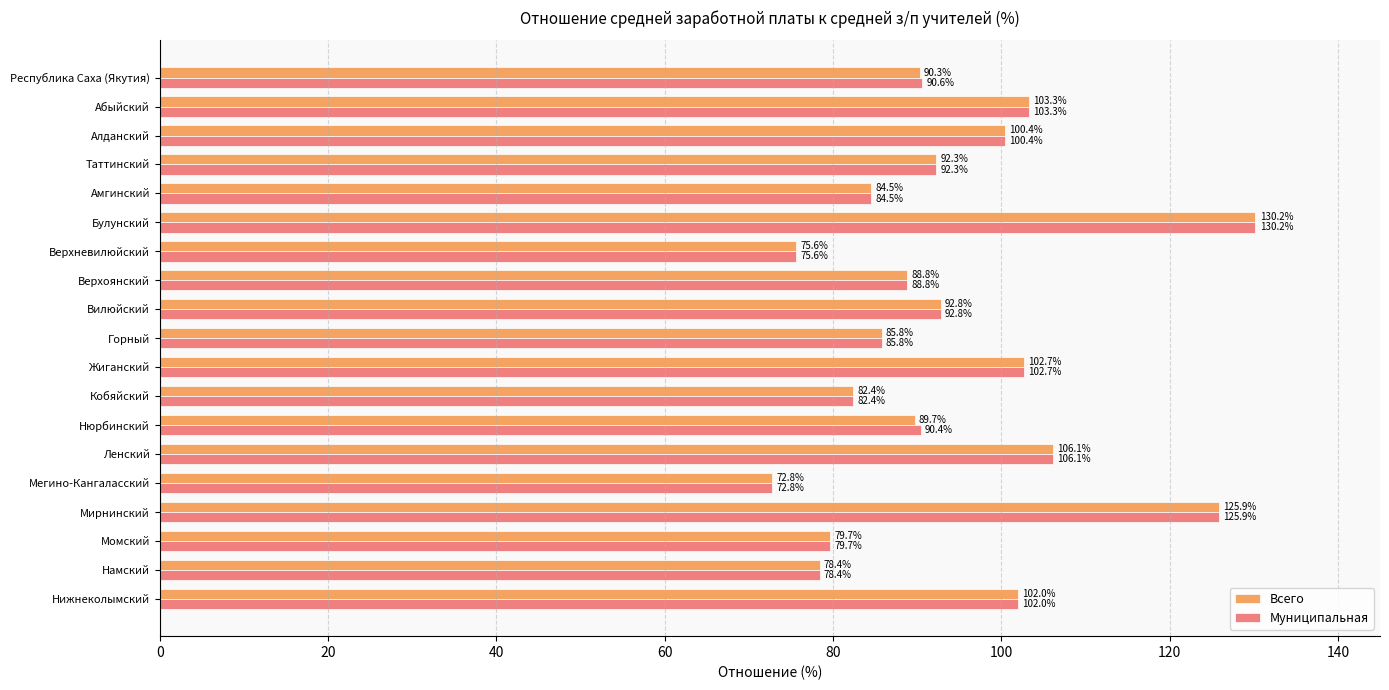

What is the sum of all Муниципальная values?

1784.7